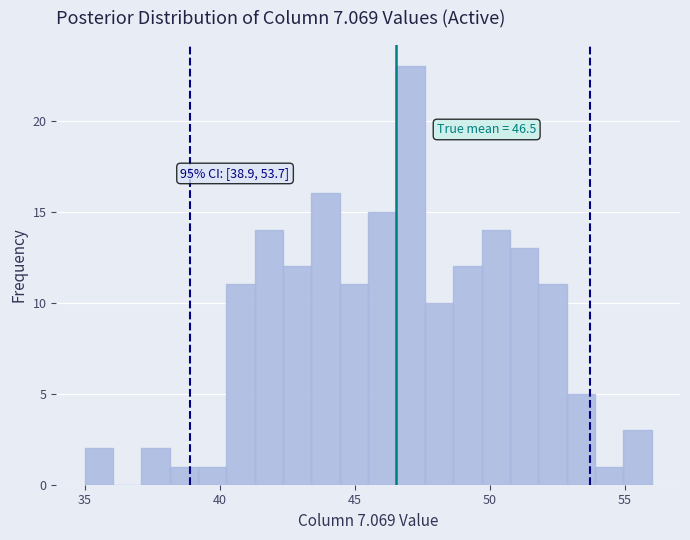

Read against the x-axis, roughly where is the centre of the tallest bar?

47.0